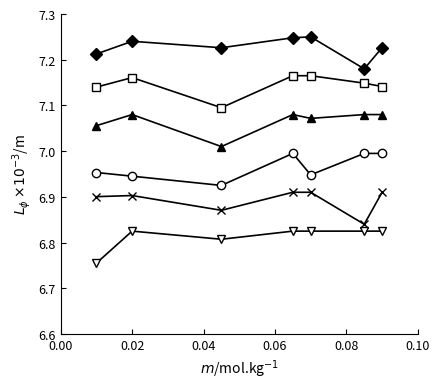

How many data points does each series have?

7